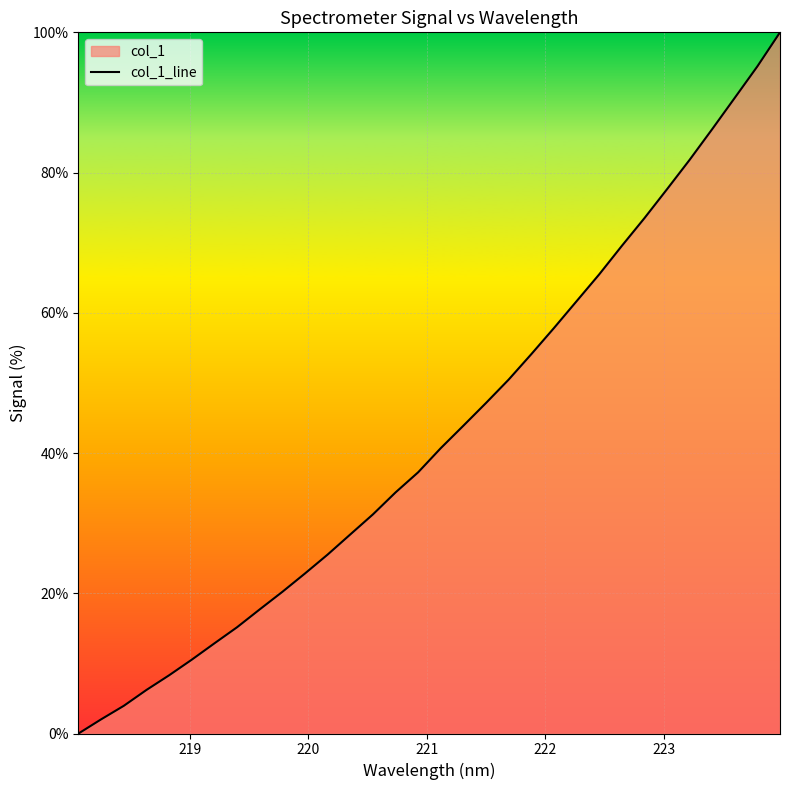

What is the difference between the maximum and minimum values?

100.0